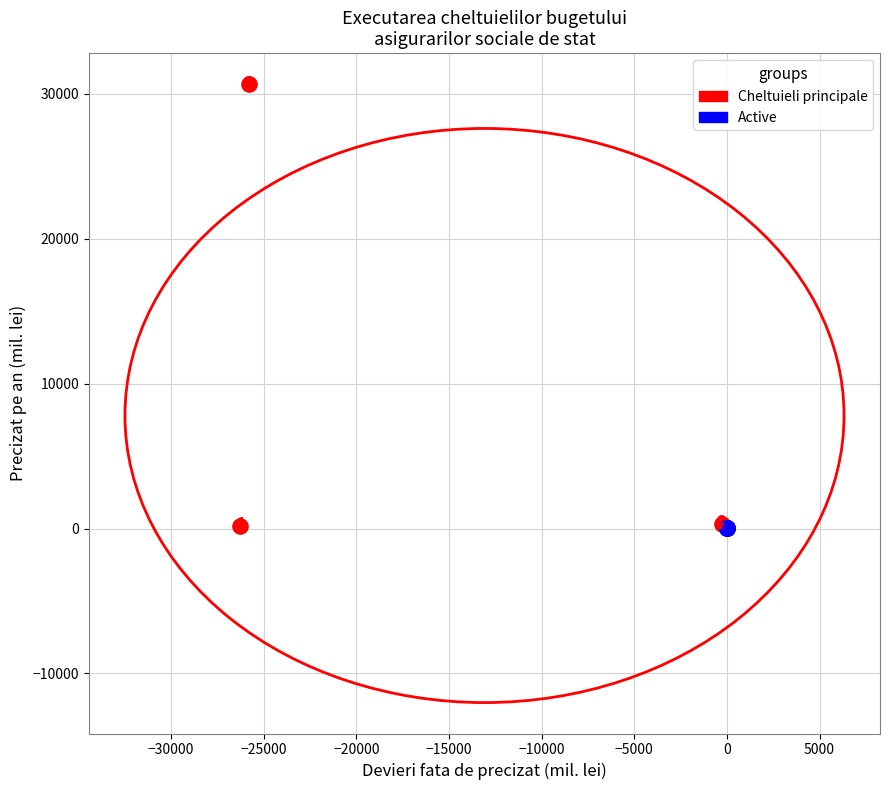

Which series has the largest Y range (max minus min)?

Cheltuieli principale